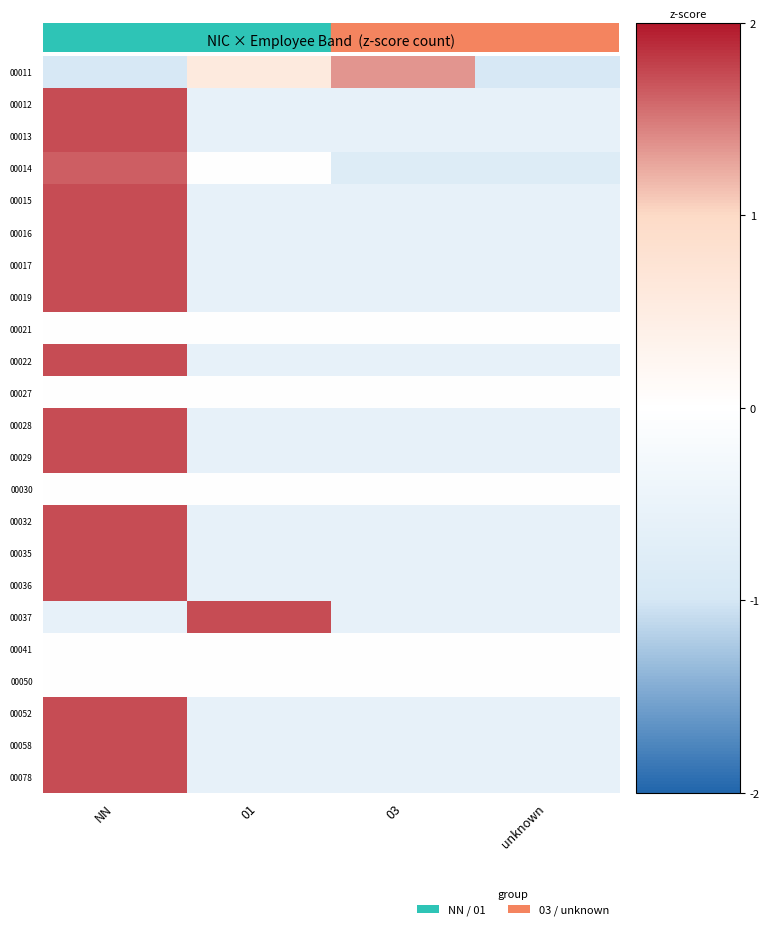

Count the number of categories in the chart.

4